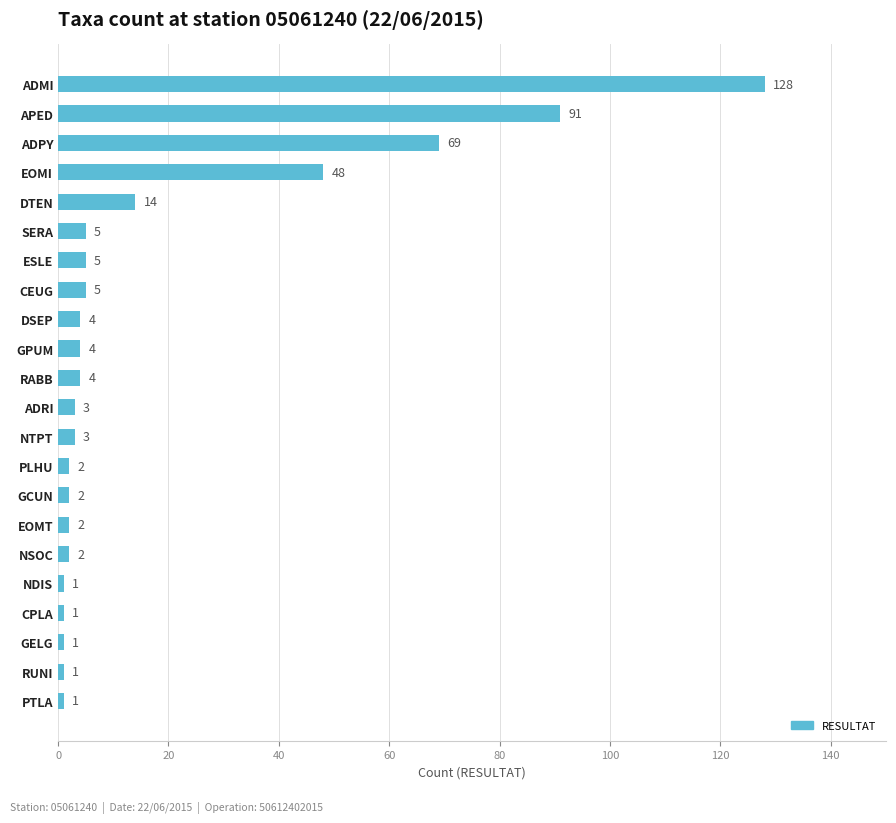

Are the bars horizontal?

Yes